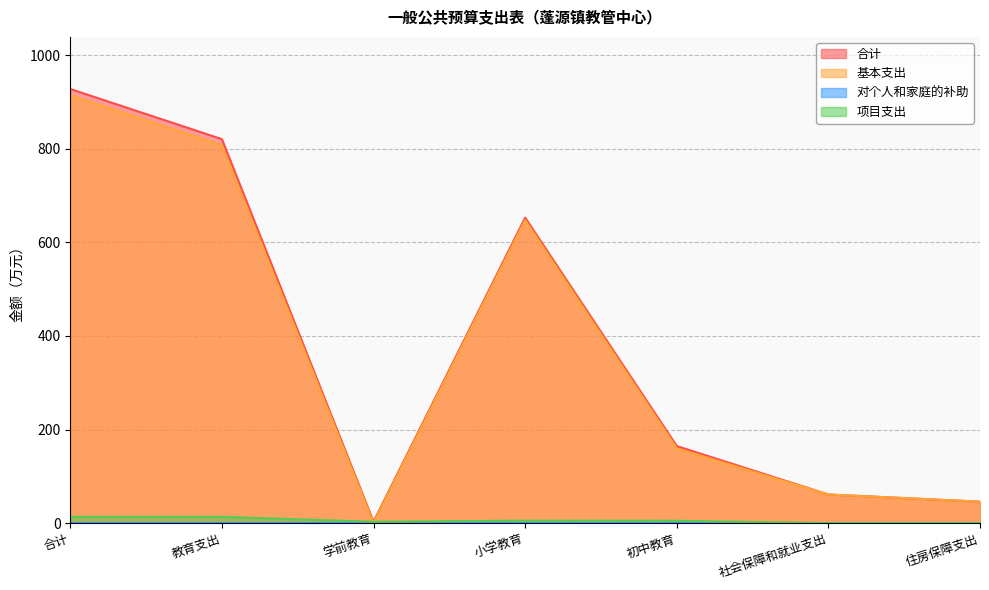

How many interior local peaks does the 合计 series have?

1